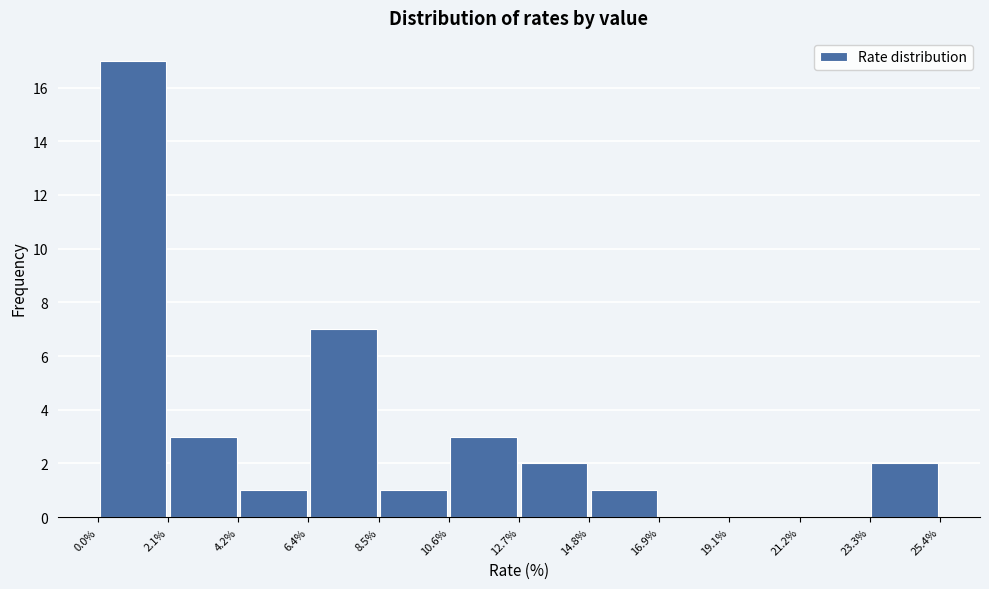

Over which range of the x-axis is the bar tallest?

0.0% to 2.1%